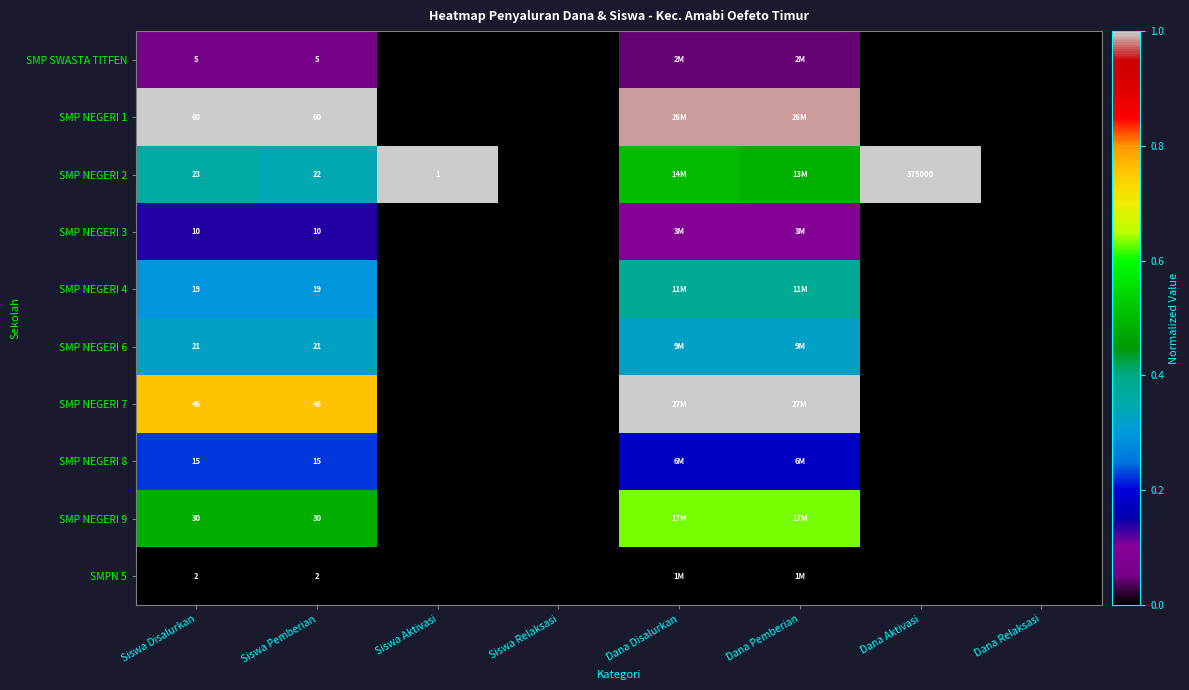

Is the value of SMP NEGERI 1 at Siswa Disalurkan greater than the value of SMP NEGERI 4 at Siswa Pemberian?

Yes